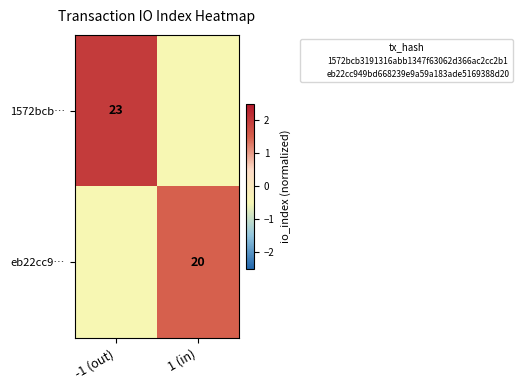

The 1572bcb… series shows 2.0 at -1 (out). True or false?

True